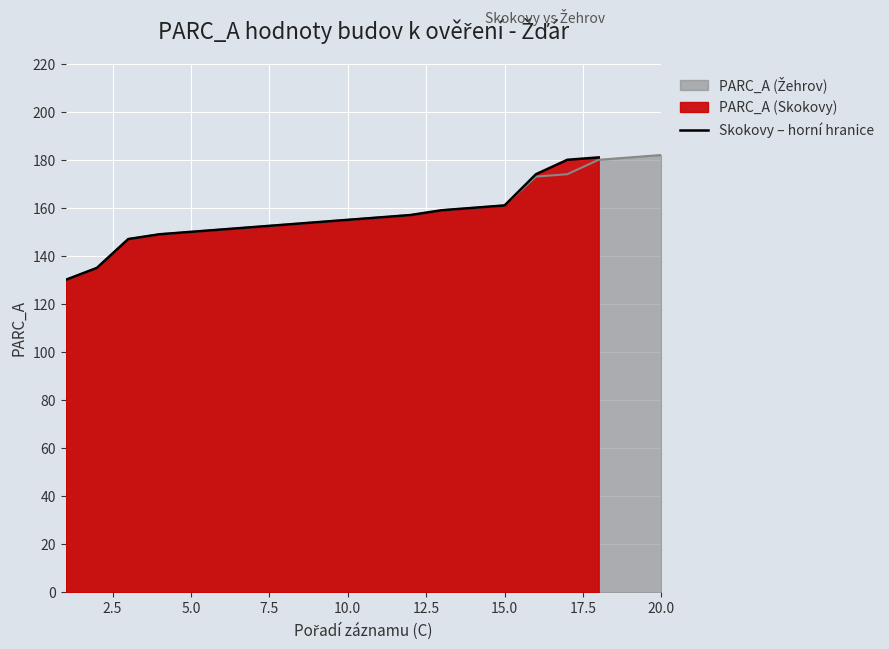

True or false: Skokovy – horní hranice has a value of 98 at 10.0.

False